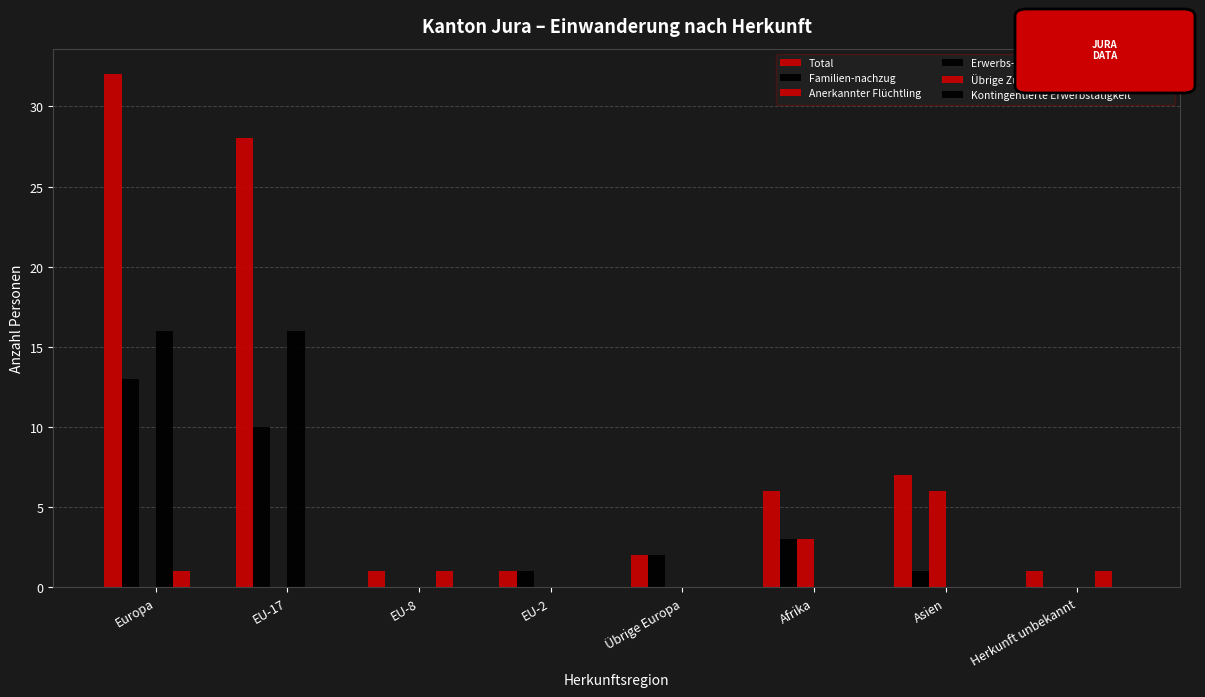

What is the label of the 1st bar from the right?

Herkunft unbekannt